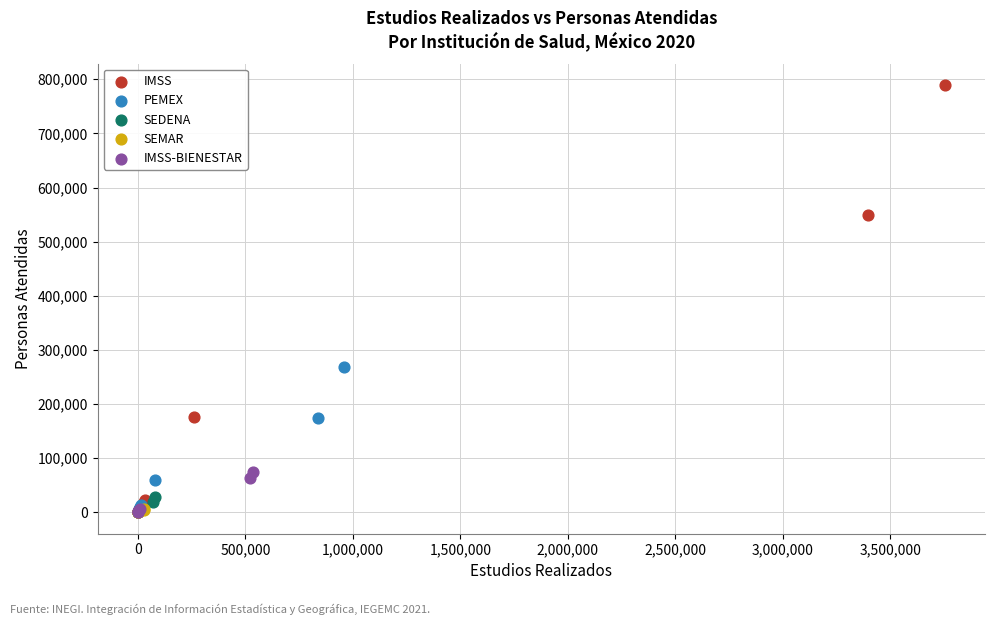

What are all the series names shown in the legend?

IMSS, PEMEX, SEDENA, SEMAR, IMSS-BIENESTAR